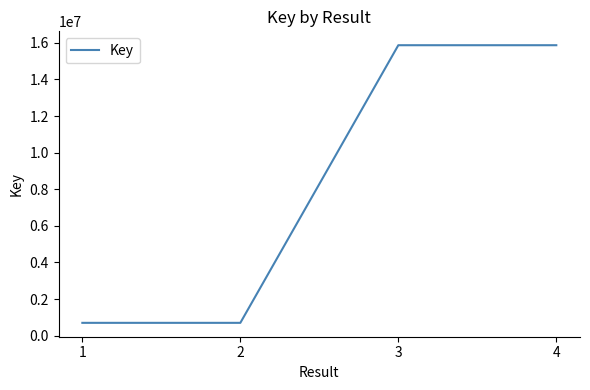

The value at 4 is 9560349. True or false?

False